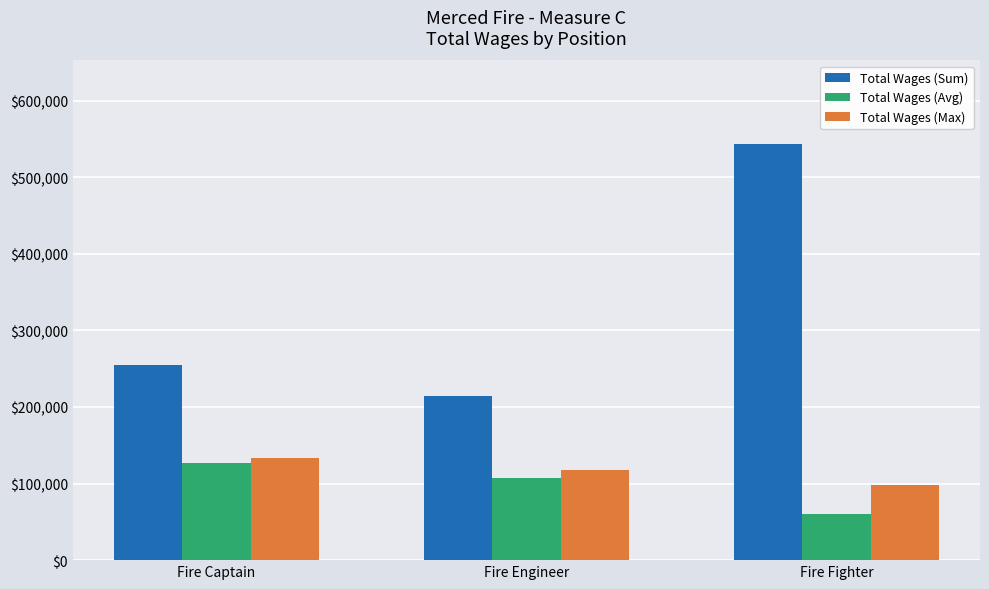

Reading left to right, transcribe all the data shown in this chart.

Total Wages (Sum): 254680.0	214920.0	543756.0
Total Wages (Avg): 127340.0	107460.0	60417.3
Total Wages (Max): 133120.0	117275.0	98426.0